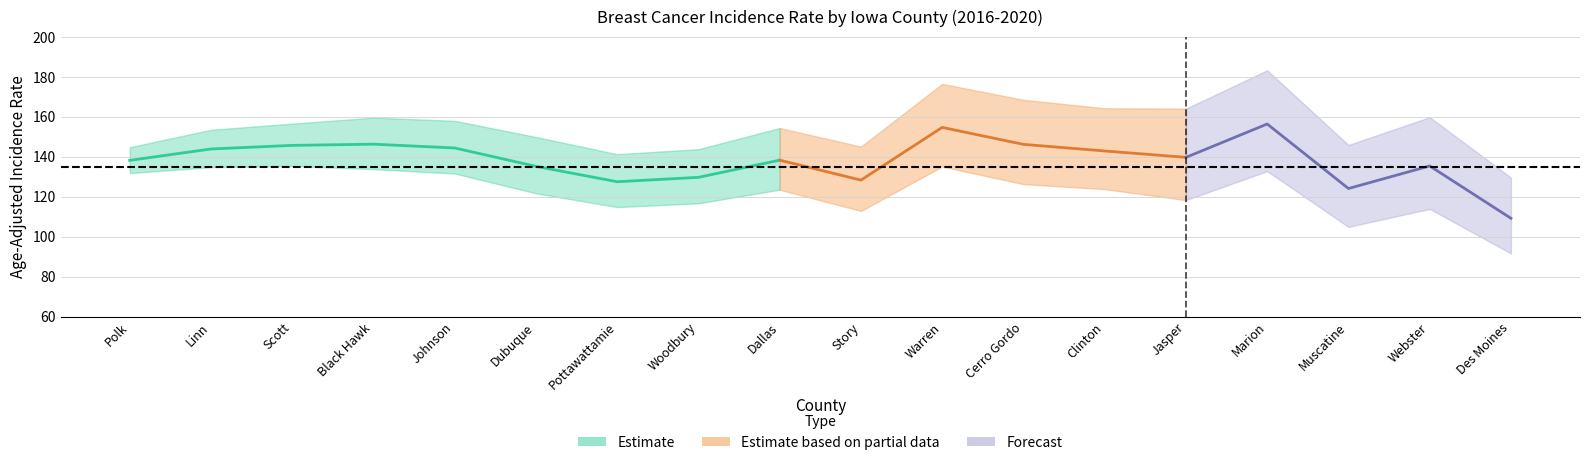

Between Dallas and Jasper, which is larger?

Jasper